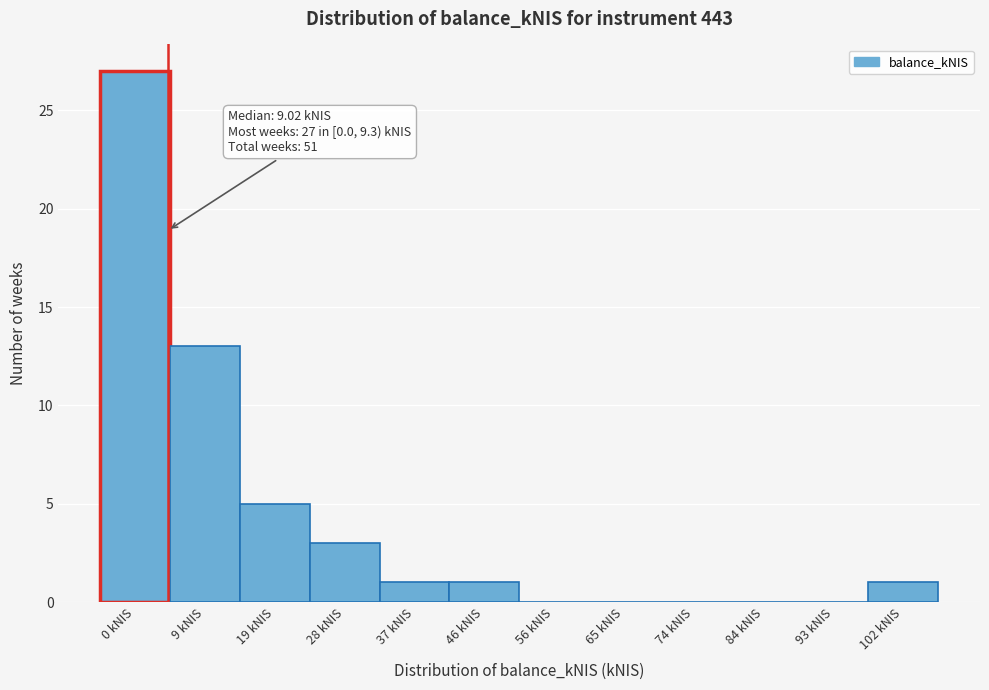

Reading right to left, extract all data points from this chart.

102 kNIS=1	93 kNIS=0	84 kNIS=0	74 kNIS=0	65 kNIS=0	56 kNIS=0	46 kNIS=1	37 kNIS=1	28 kNIS=3	19 kNIS=5	9 kNIS=13	0 kNIS=27